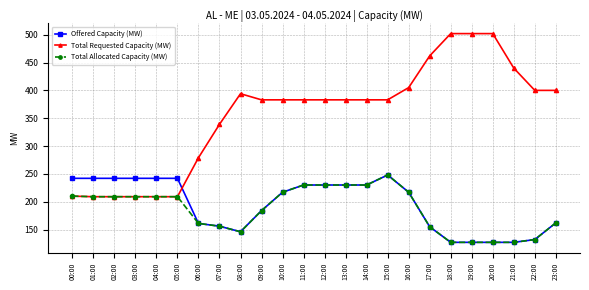

Which series ends up on top after the final intersection of Offered Capacity (MW) and Total Requested Capacity (MW)?

Total Requested Capacity (MW)